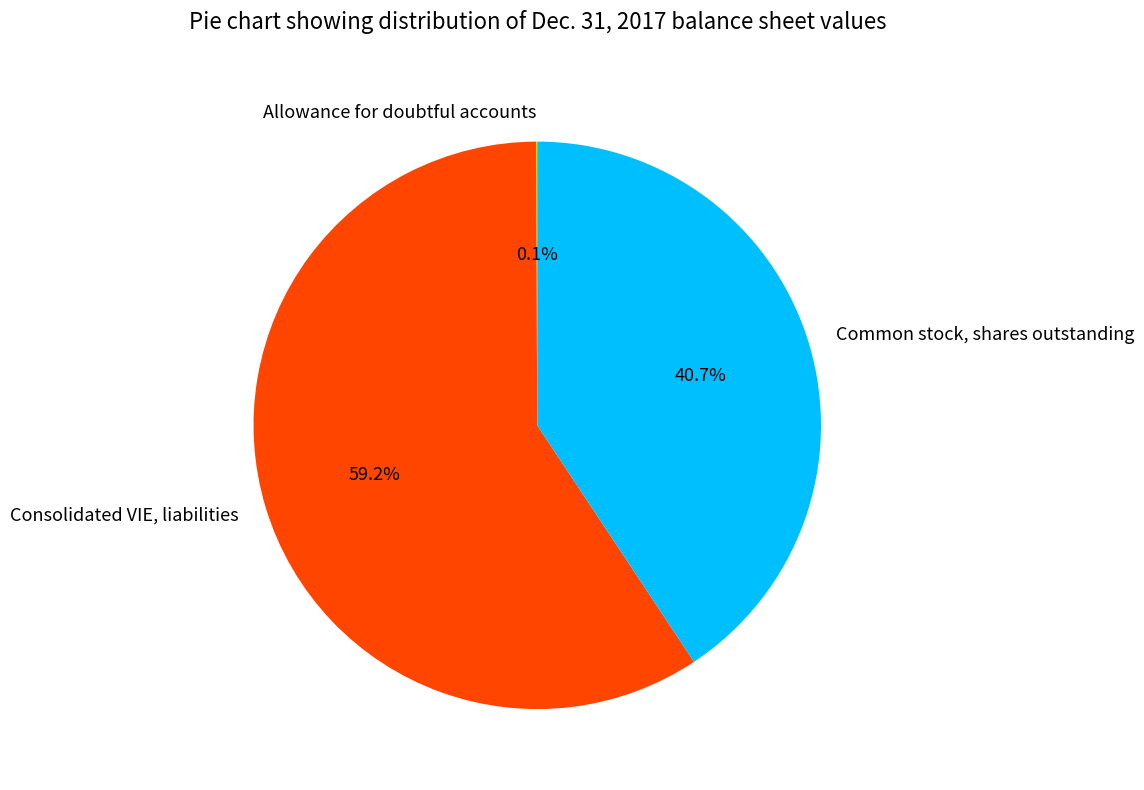

What is the largest slice in the pie chart?

Consolidated VIE, liabilities